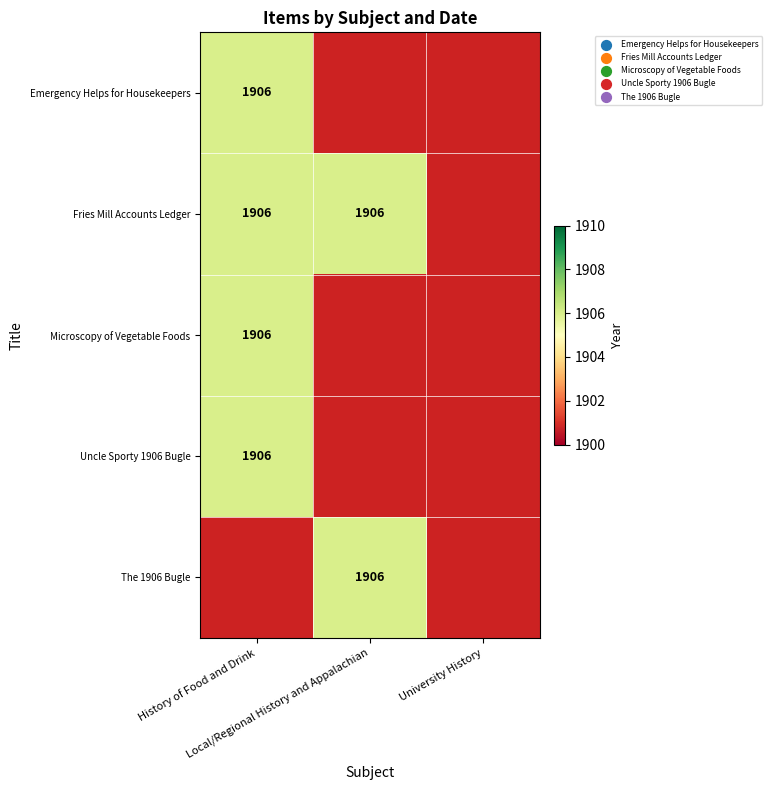

True or false: Emergency Helps for Housekeepers has a value of 1906 at Emergency Helps for Housekeepers.

True